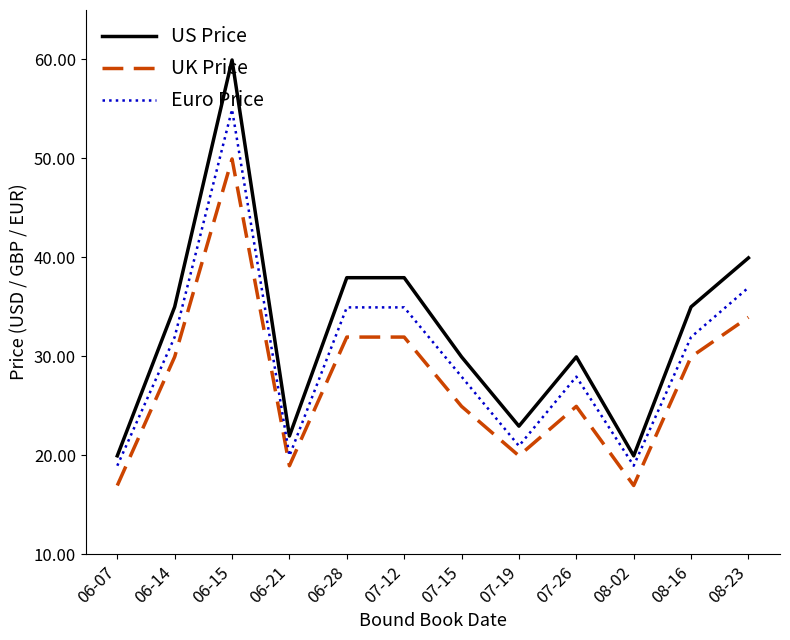

What is the maximum value for Euro Price?

55.0